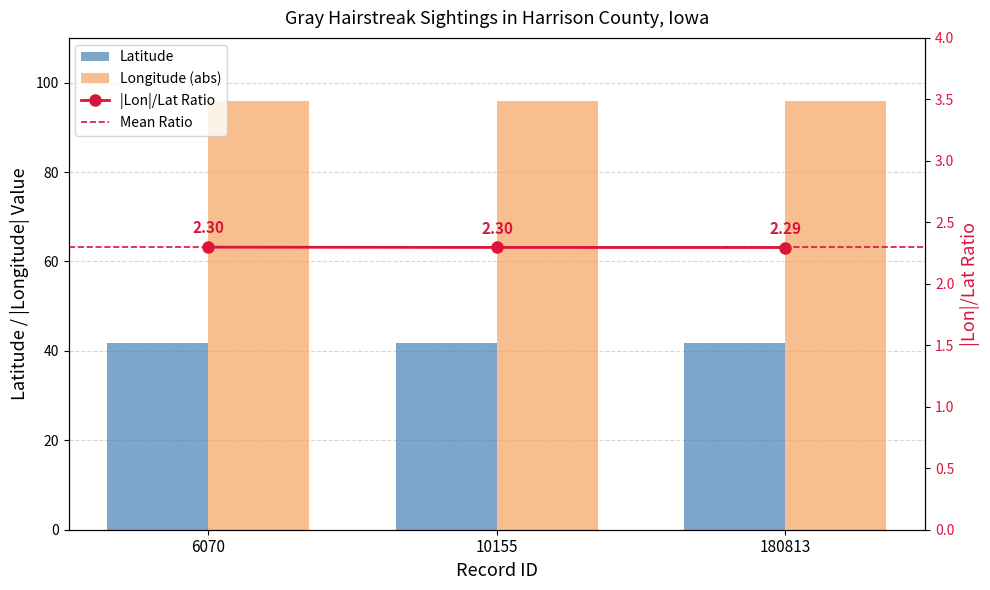

Which category has the lowest value in the Longitude series?

6070